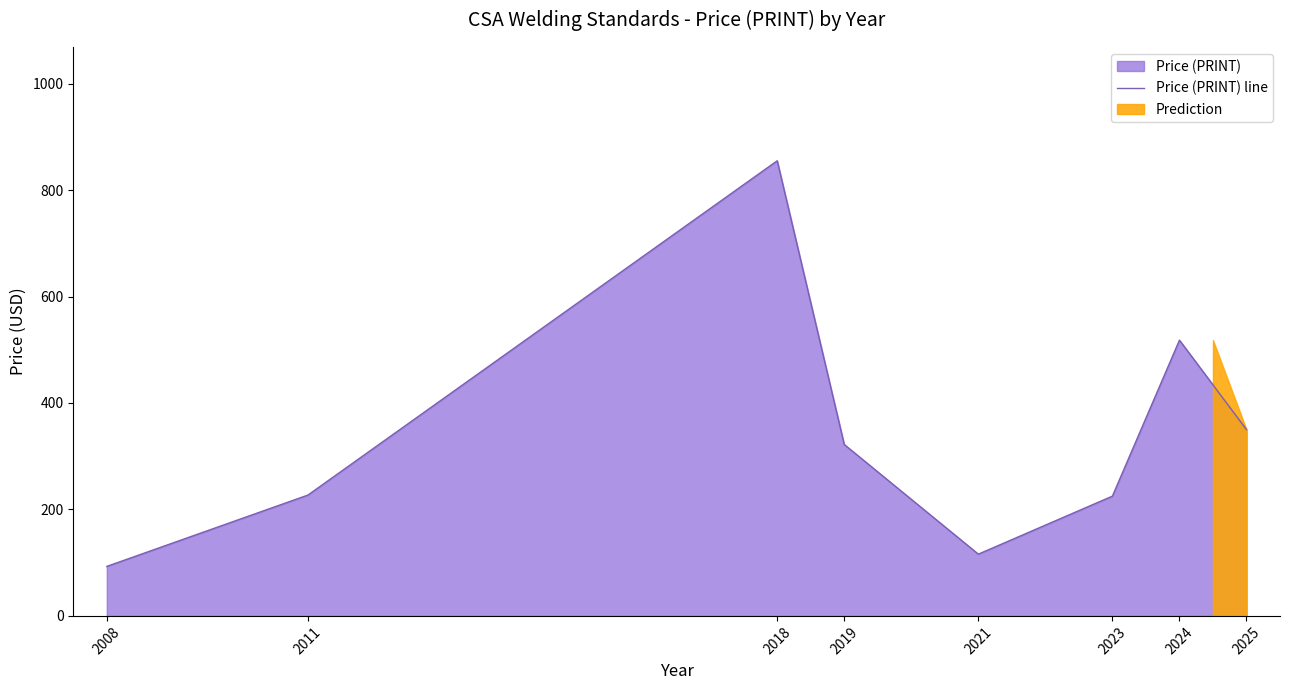

How many points are lower than both their immediate neighbors (excluding endpoints)?

1